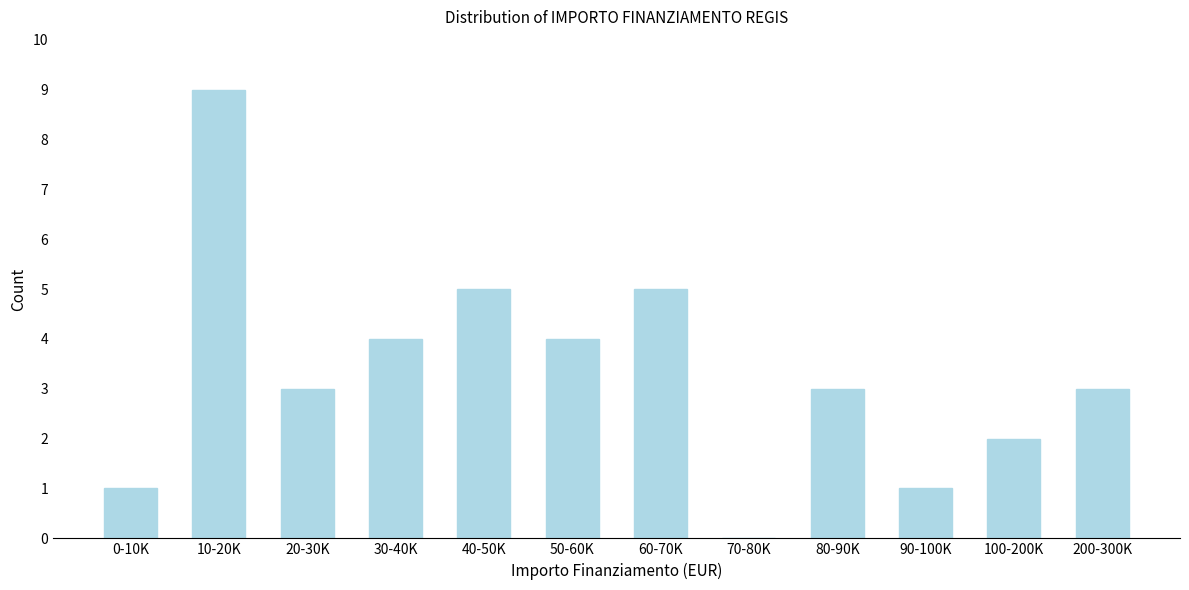

Reading right to left, extract all data points from this chart.

200-300K=3	100-200K=2	90-100K=1	80-90K=3	70-80K=0	60-70K=5	50-60K=4	40-50K=5	30-40K=4	20-30K=3	10-20K=9	0-10K=1